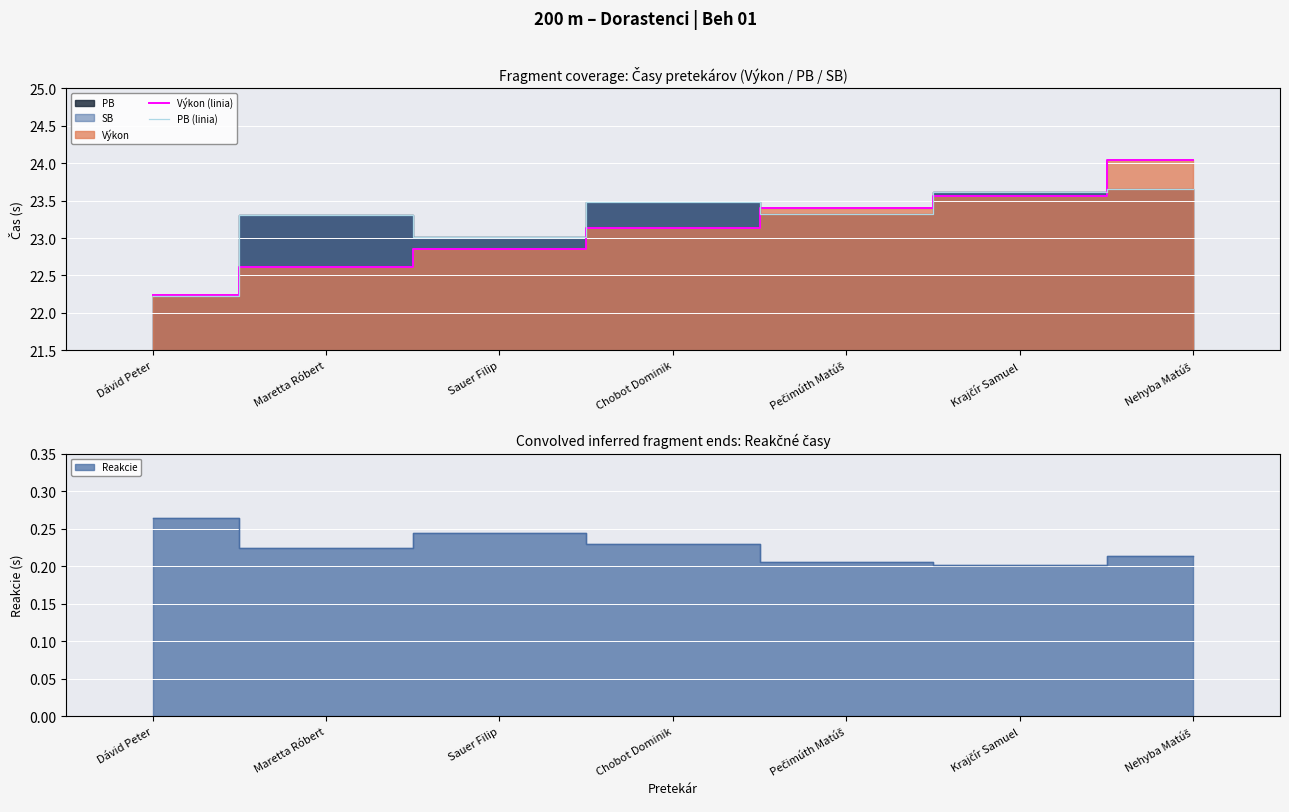

After their last crossing, which series has the higher values: PB (linia) or Výkon (linia)?

Výkon (linia)